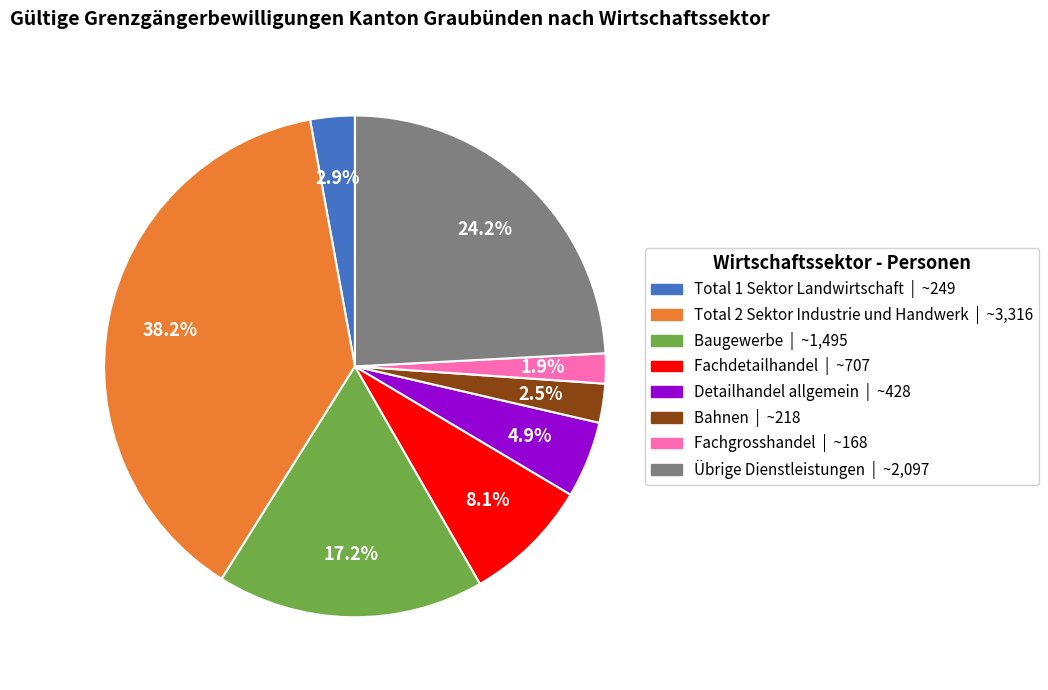

To the nearest percent, what is the difference between the largest and smallest slice percentages?

36%